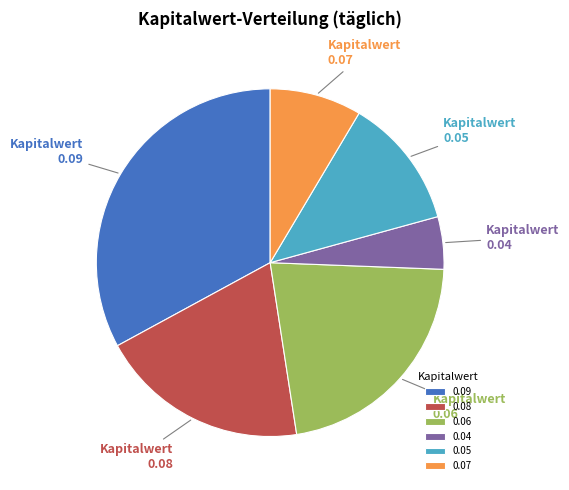

How many slices are in this pie chart?

6